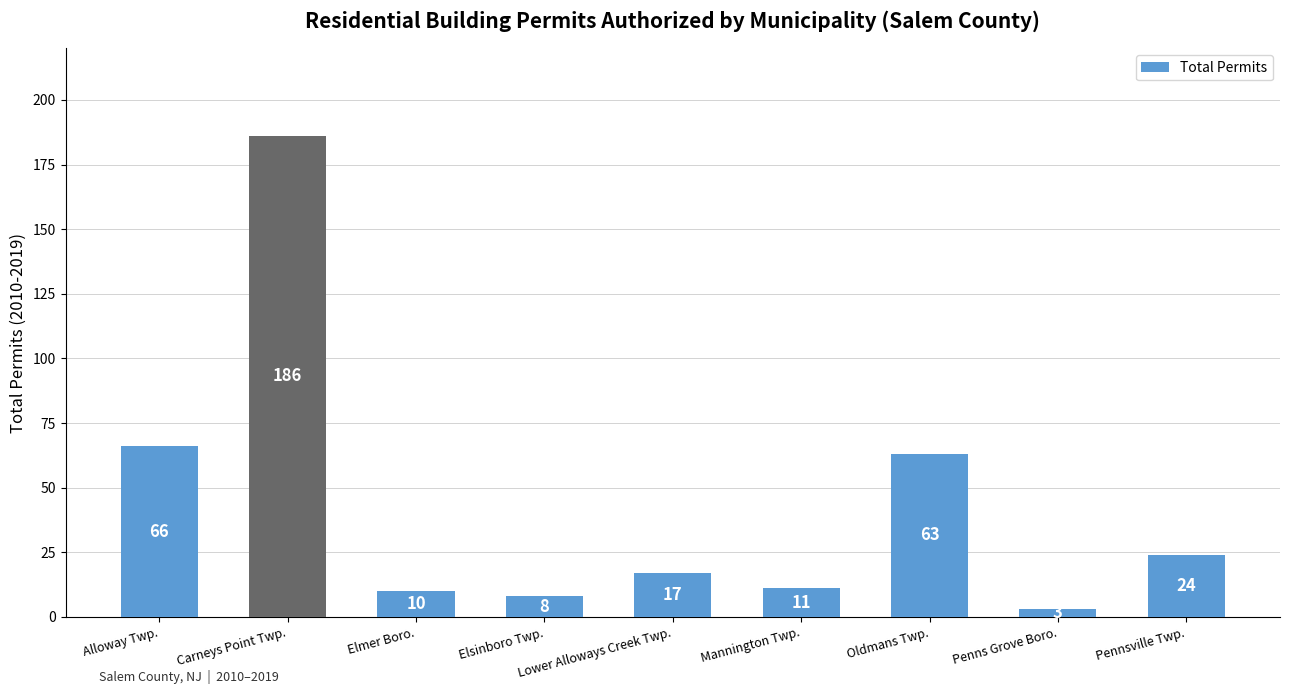

What is the difference between the maximum and second lowest values?

178